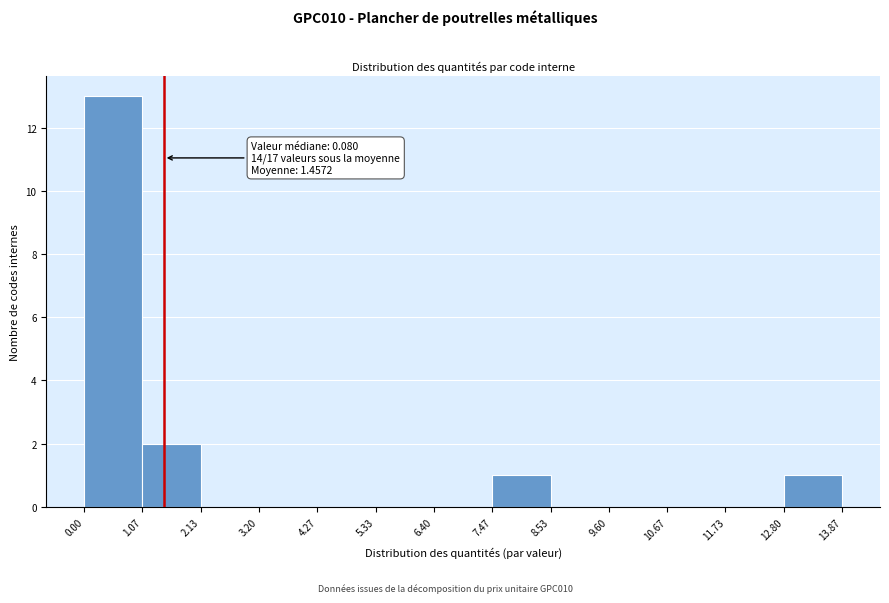

Over which range of the x-axis is the bar tallest?

0.00 to 1.07